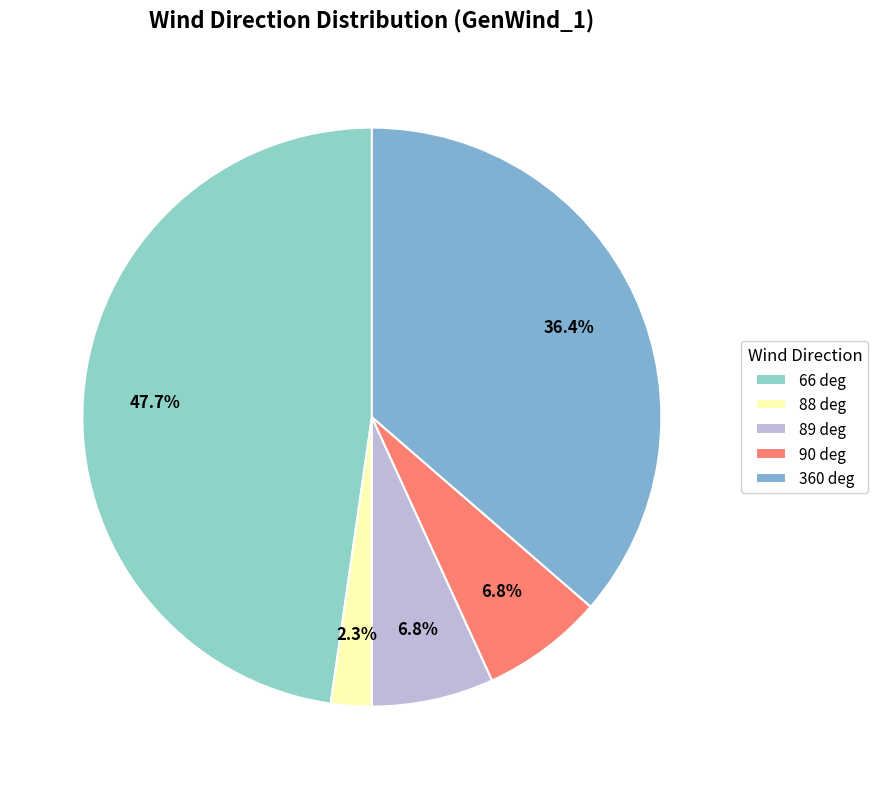

Count the number of slices in the pie.

5